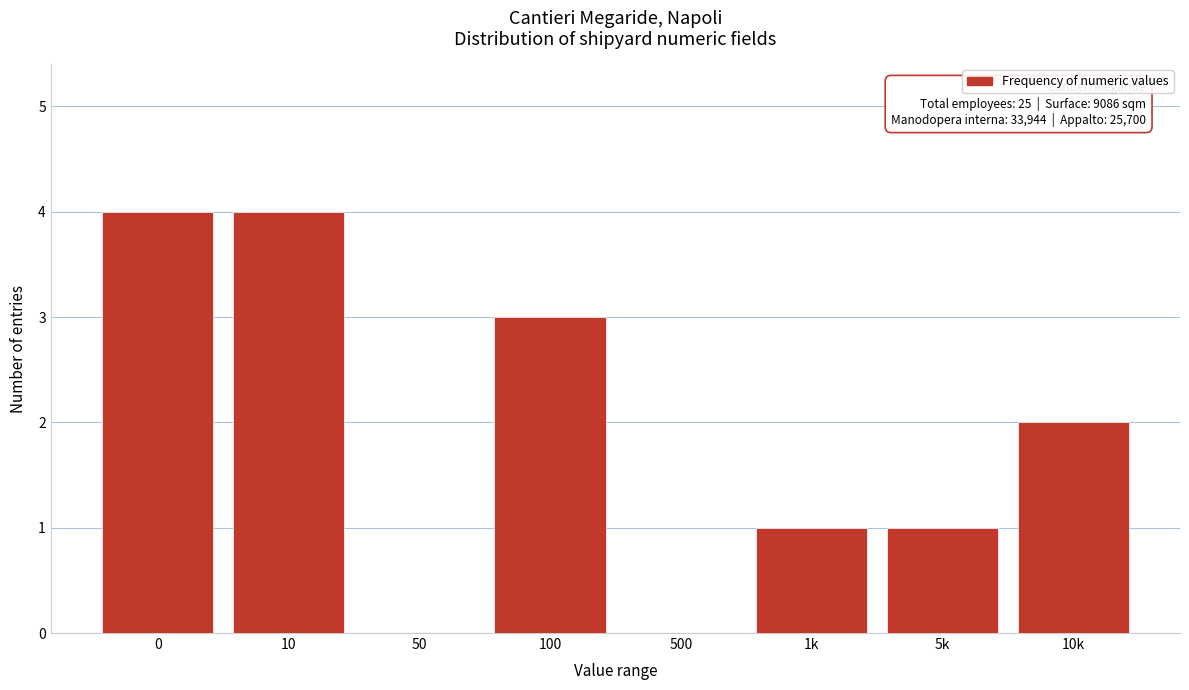

Reading left to right, what are all the values shown in this chart?

0=4	10=4	50=0	100=3	500=0	1k=1	5k=1	10k=2